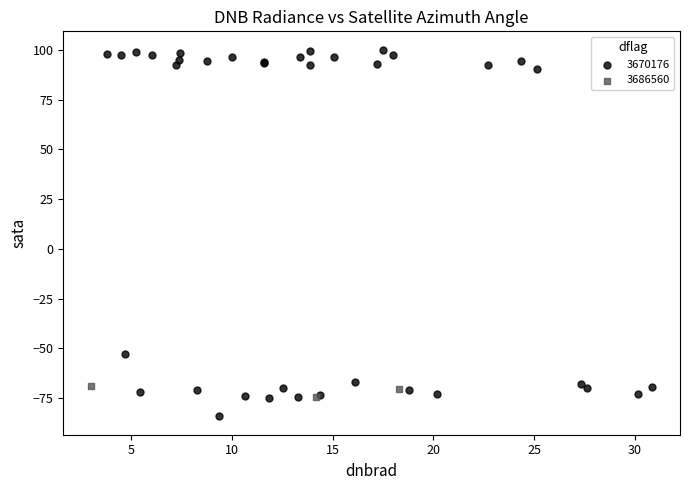

Which series reaches the minimum Y coordinate?

3670176